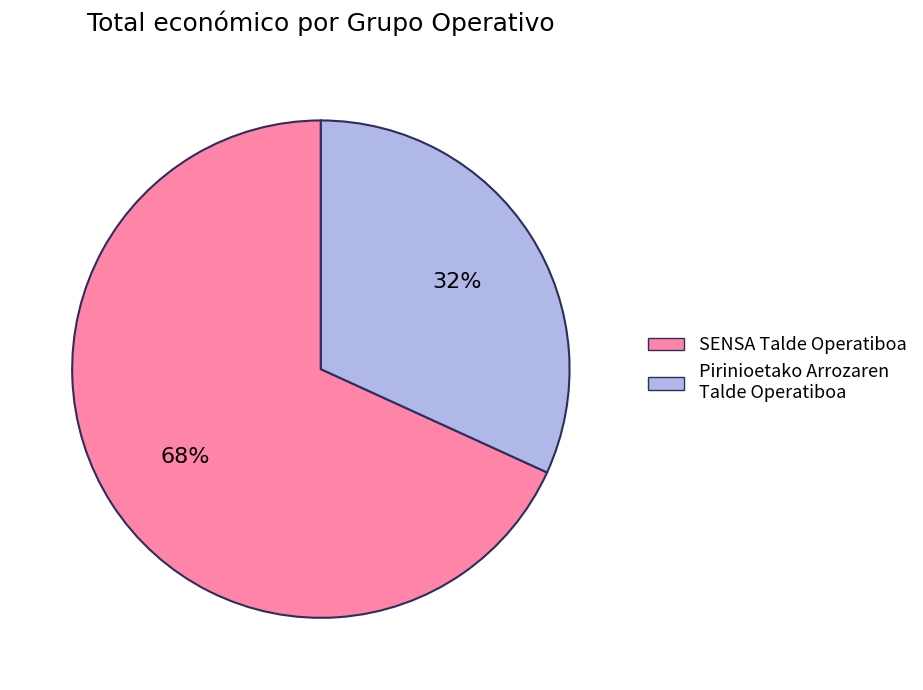

To the nearest percent, what is the combined percentage of SENSA Talde Operatiboa and Pirinioetako Arrozaren Talde Operatiboa?

100%